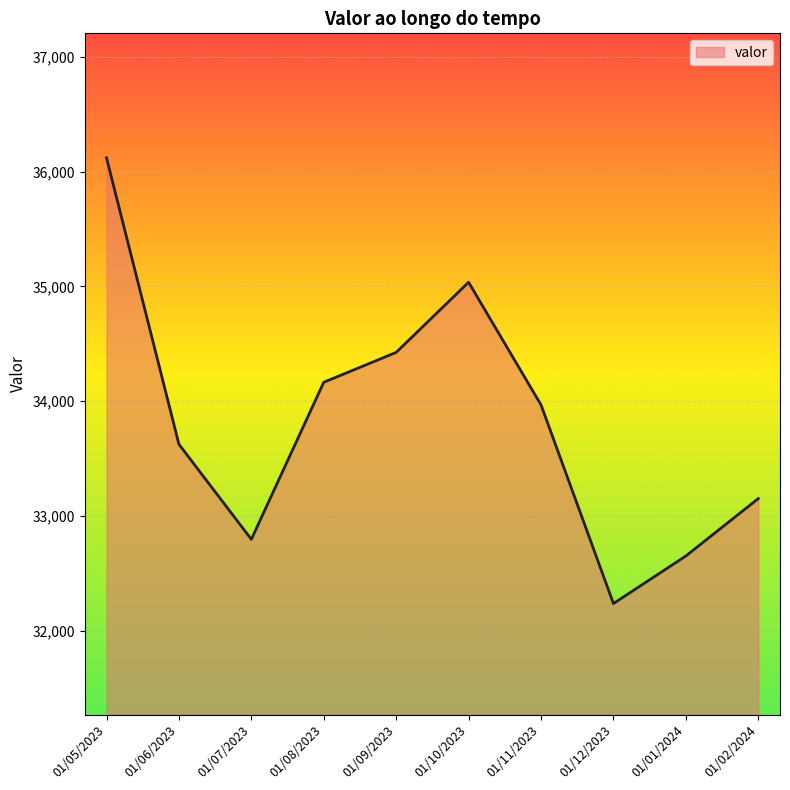

What is the change in value from 01/07/2023 to 01/08/2023?

+1368